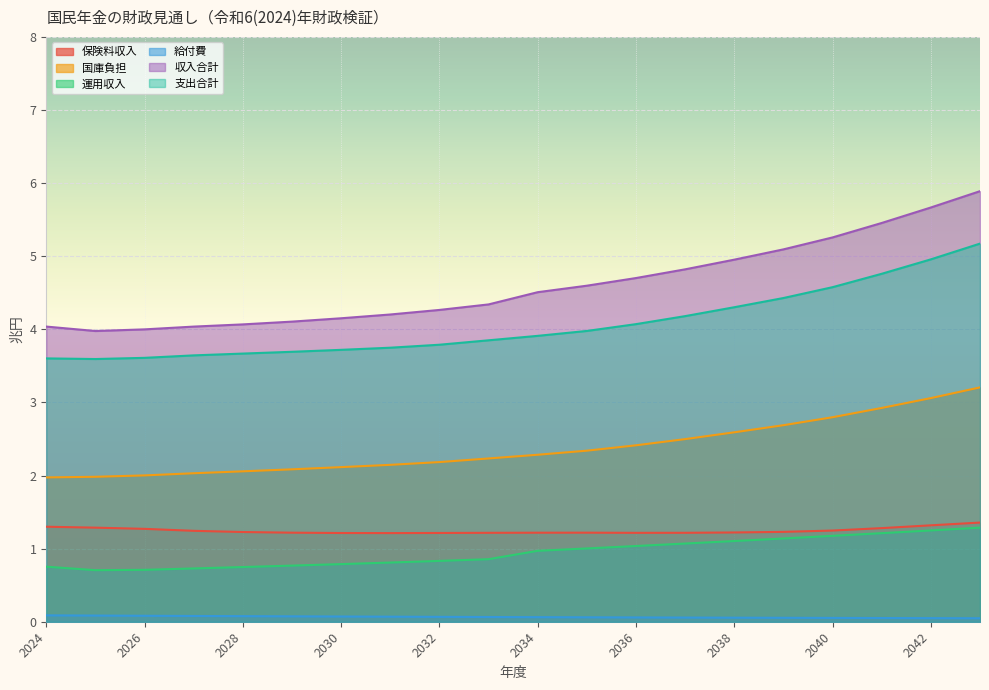

Which series has the largest total across all categories?

収入合計